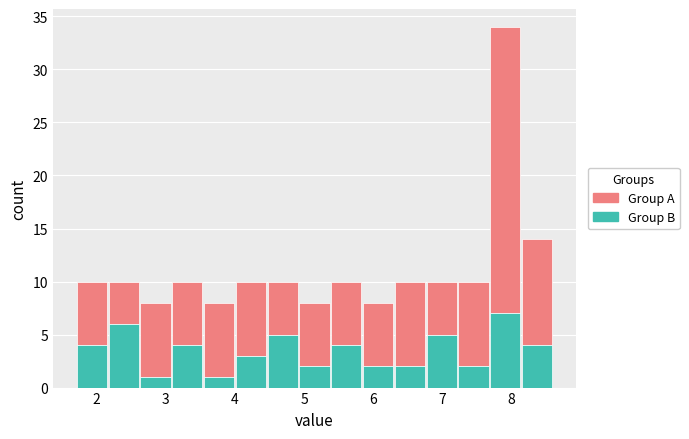

Reading left to right, list every stacked bar in this chart as the range it spans on the x-axis followed by its total height. Neither the bar edges nor the heights are printed on the chart, so give them approximately, as read against the axes.

1.70 to 2.16: 10
2.16 to 2.62: 10
2.62 to 3.08: 8
3.08 to 3.54: 10
3.54 to 4.00: 8
4.00 to 4.46: 10
4.46 to 4.92: 10
4.92 to 5.38: 8
5.38 to 5.84: 10
5.84 to 6.30: 8
6.30 to 6.76: 10
6.76 to 7.22: 10
7.22 to 7.68: 10
7.68 to 8.14: 34
8.14 to 8.60: 14